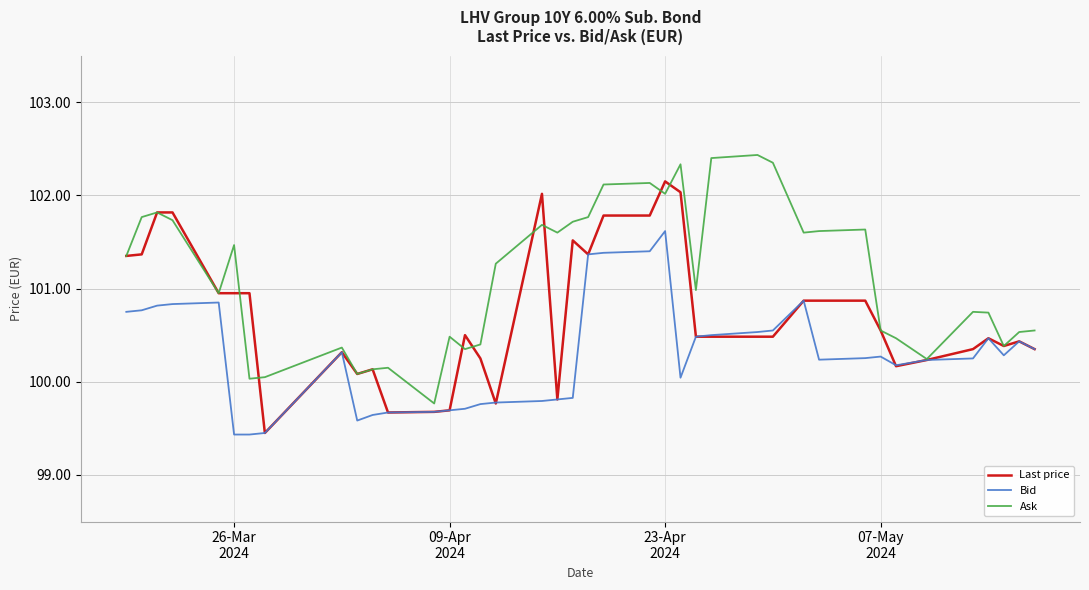

What are all the series names shown in the legend?

Last price, Bid, Ask